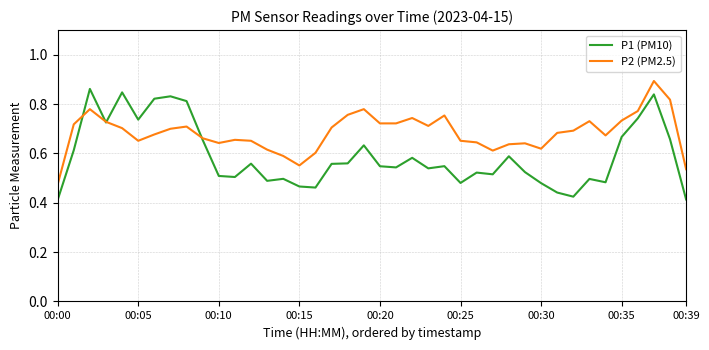

In P2 (PM2.5), how many points are lower than both neighbors (excluding endpoints)?

8